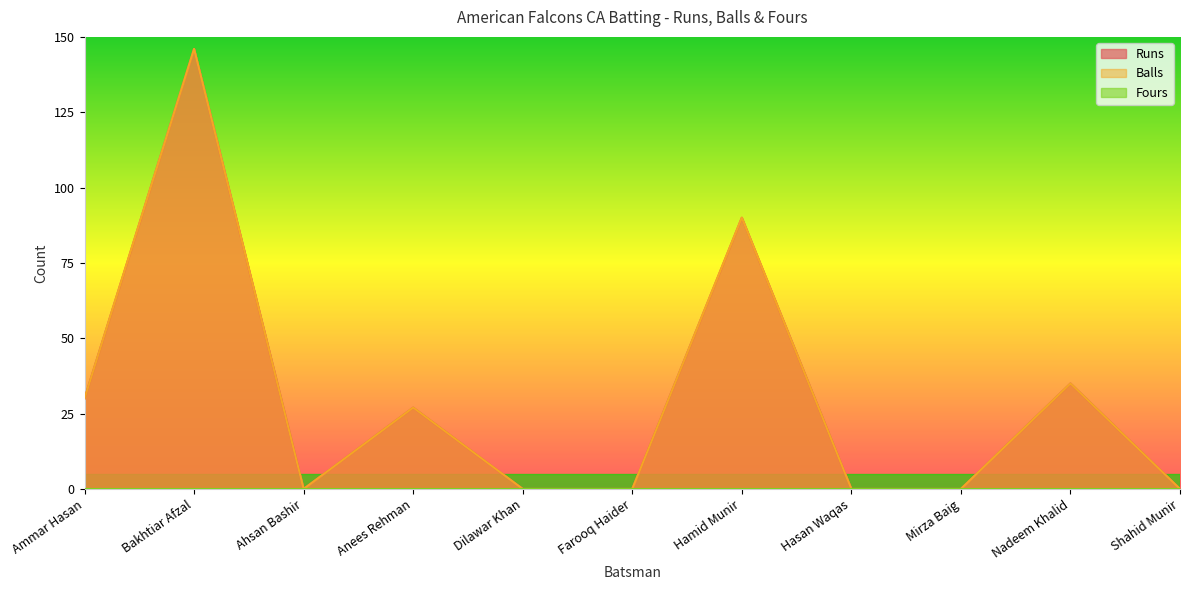

True or false: Balls and Runs intersect in this chart.

False